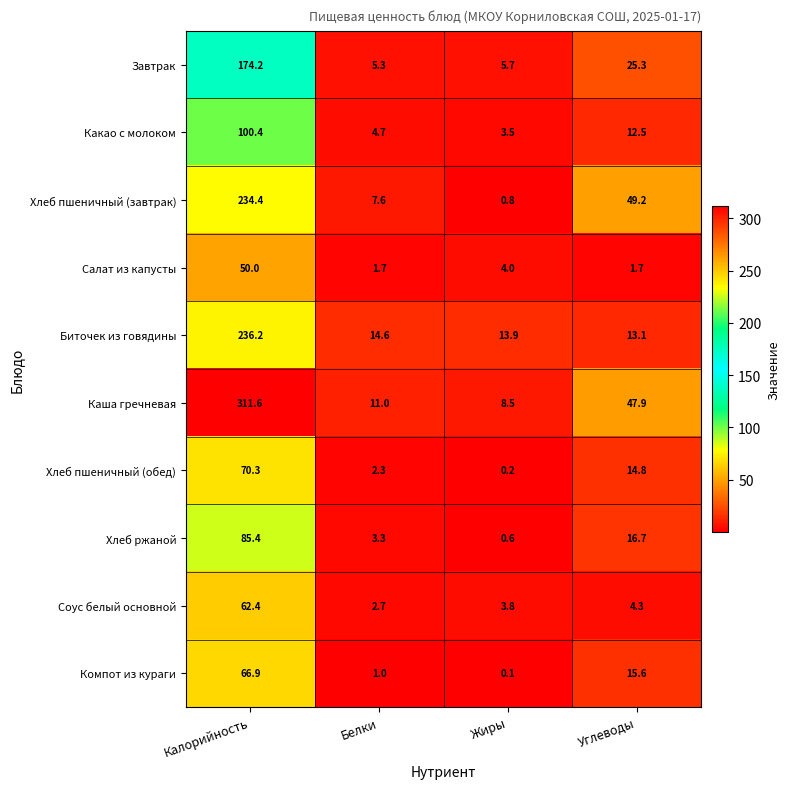

At which label does Хлеб пшеничный (обед) reach its minimum?

Жиры